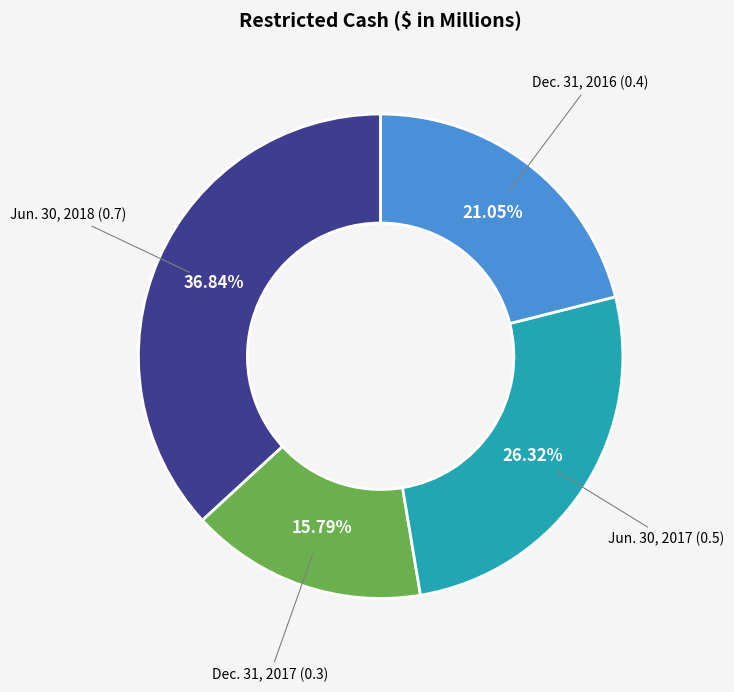

To the nearest percent, what is the difference between the largest and smallest slice percentages?

21%